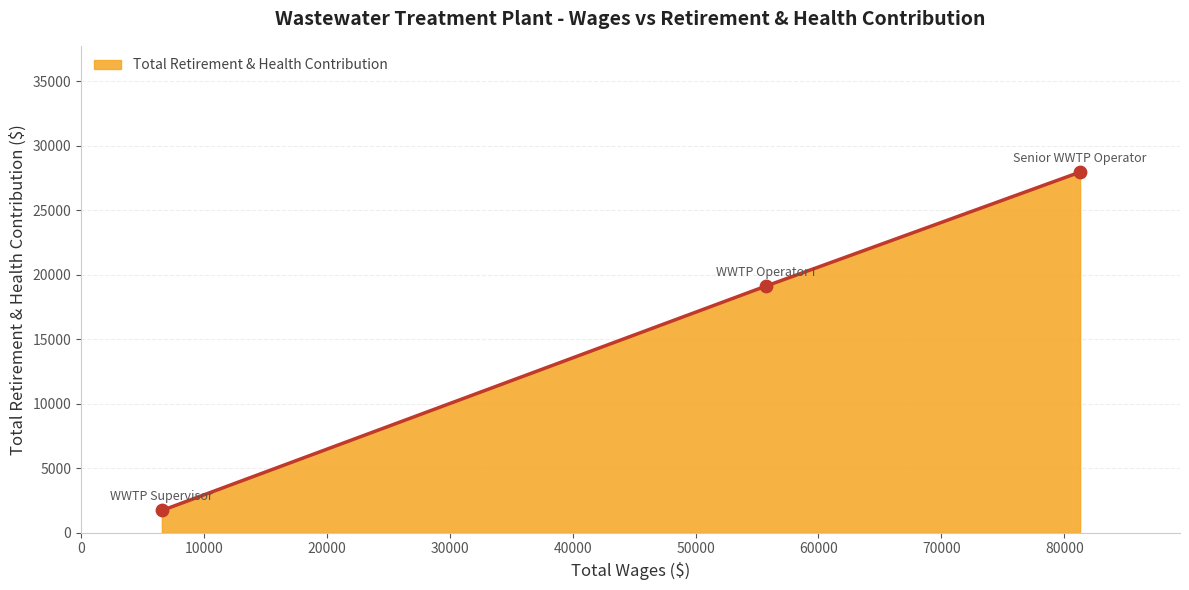

What is the greatest value displayed?

27947